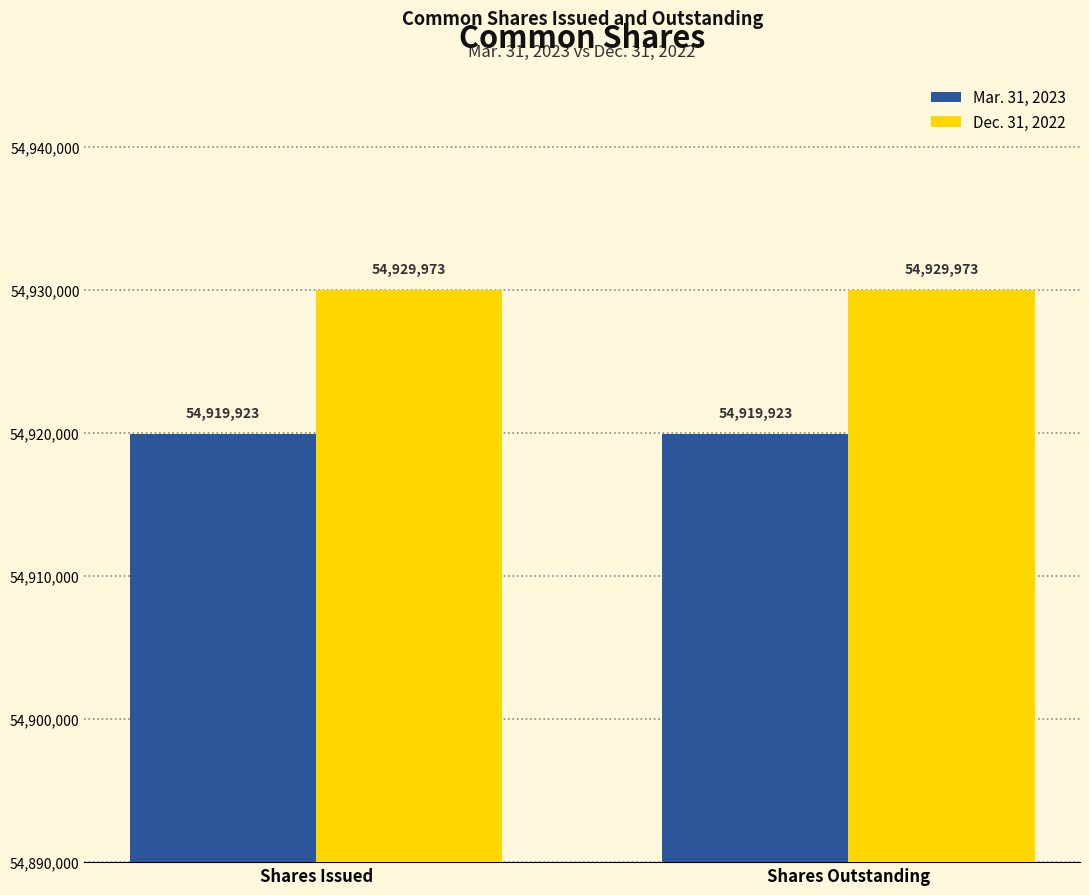

What is the label of the 2nd bar from the left?

Shares Outstanding